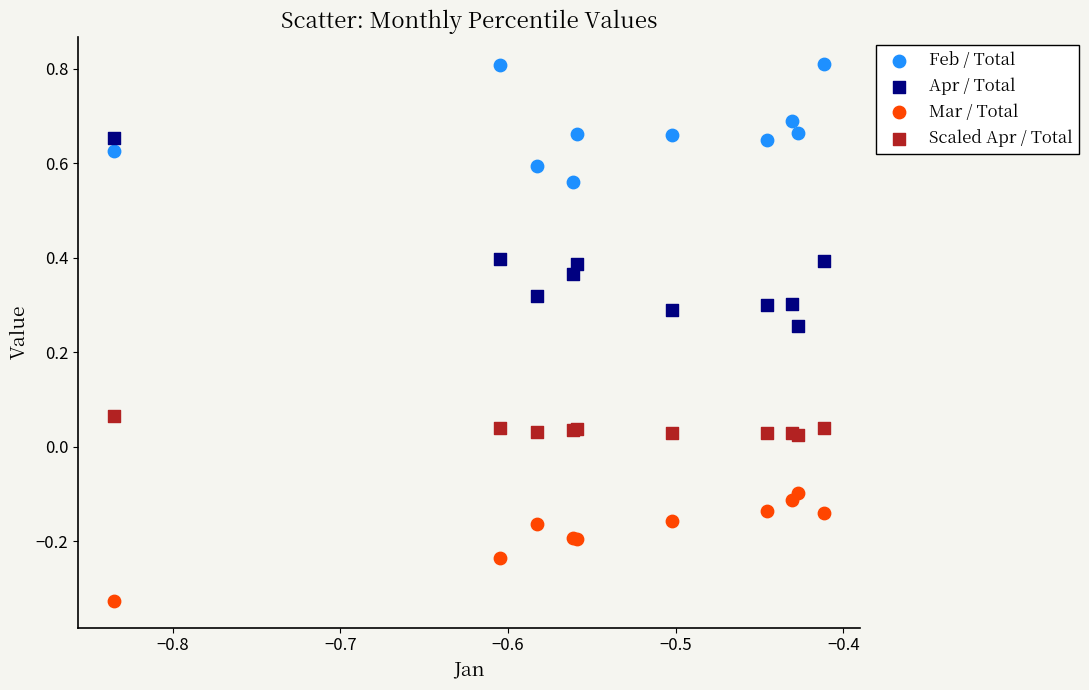

Which series reaches the maximum Y coordinate?

Feb / Total